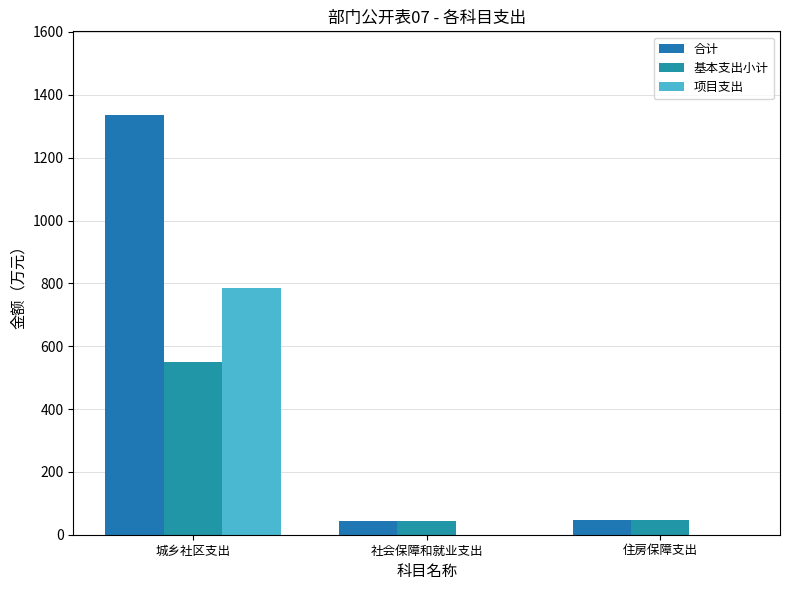

Is it true that 基本支出小计 equals 10.2 at 社会保障和就业支出?

False